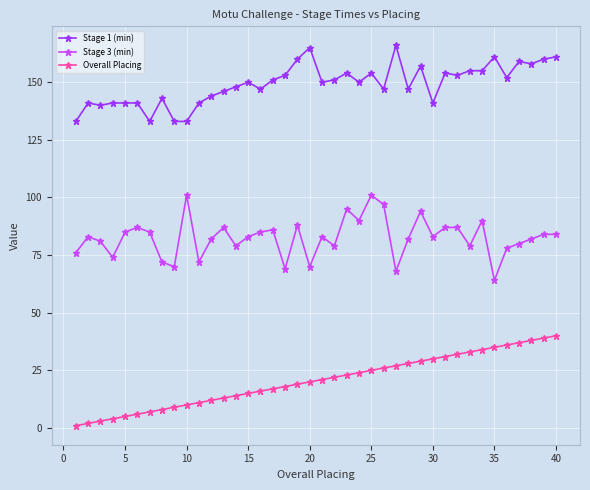

True or false: Stage 1 (min) and Stage 3 (min) intersect in this chart.

False